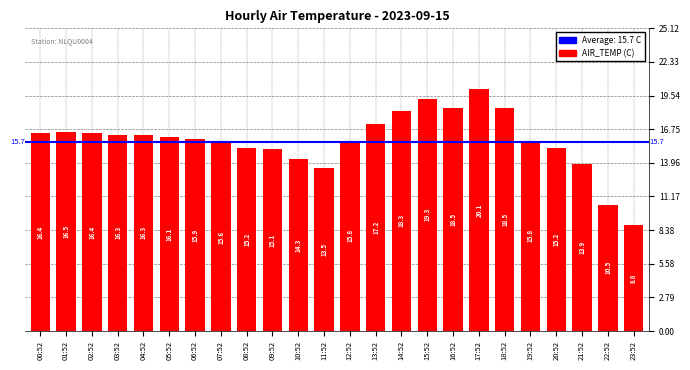

What is the sum of the values at 11:52 and 21:52?

27.4